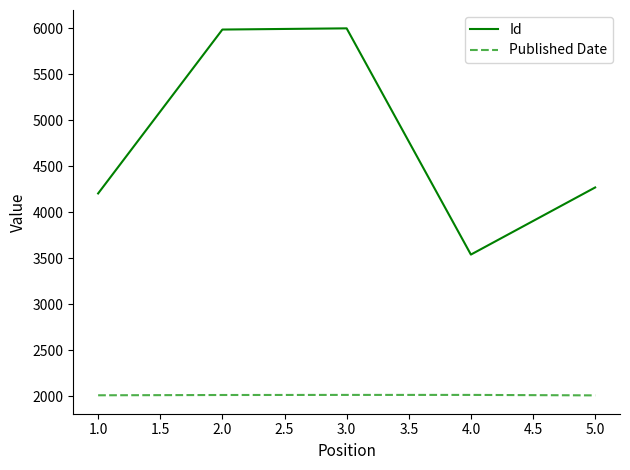

What are all the series names shown in the legend?

Id, Published Date